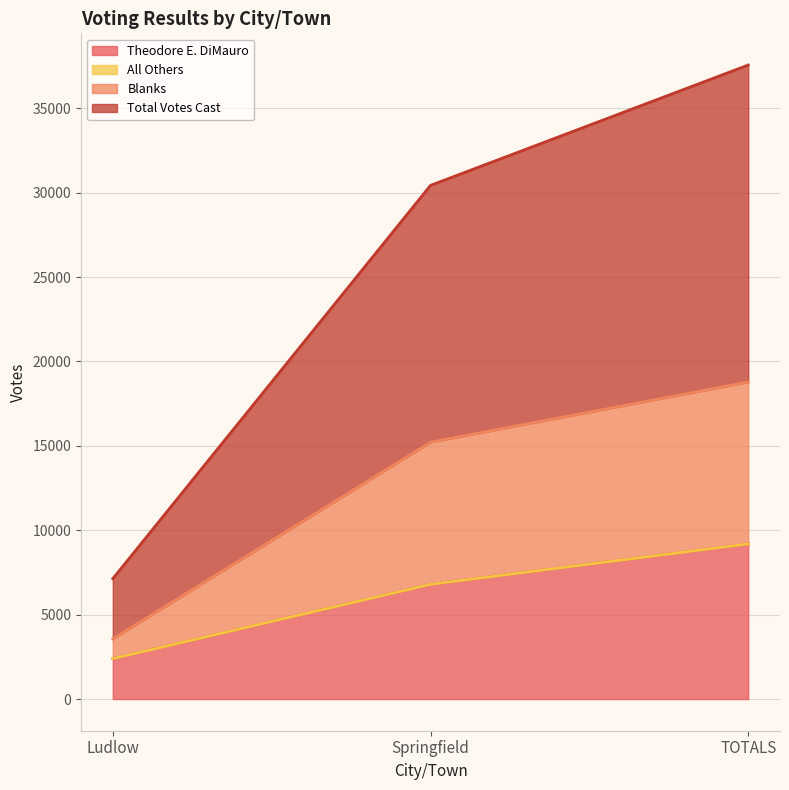

How many values in the Blanks series exceed 15217?

1